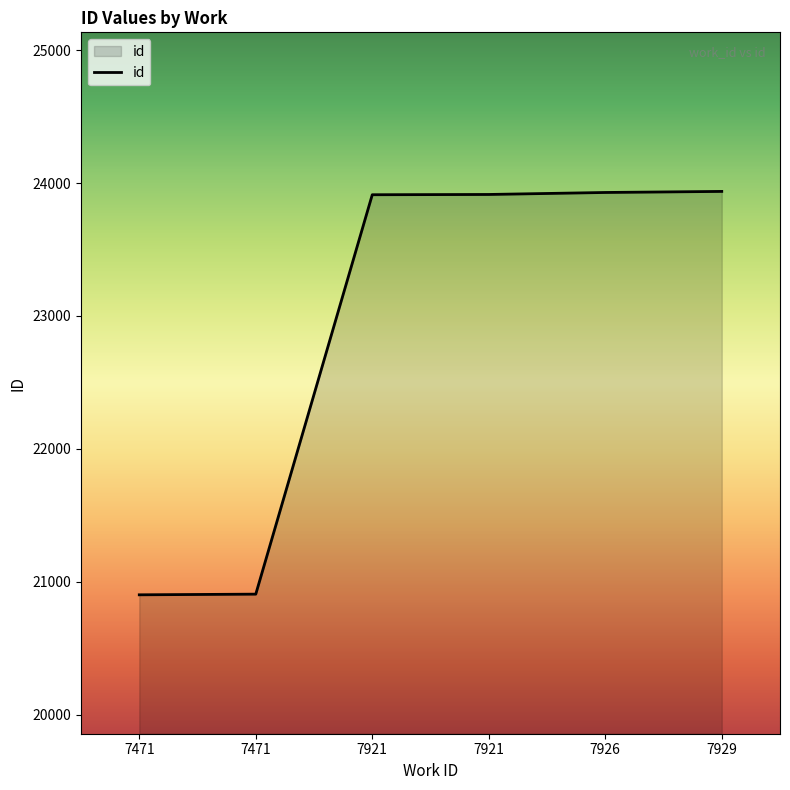

Does the chart have visible grid lines?

No